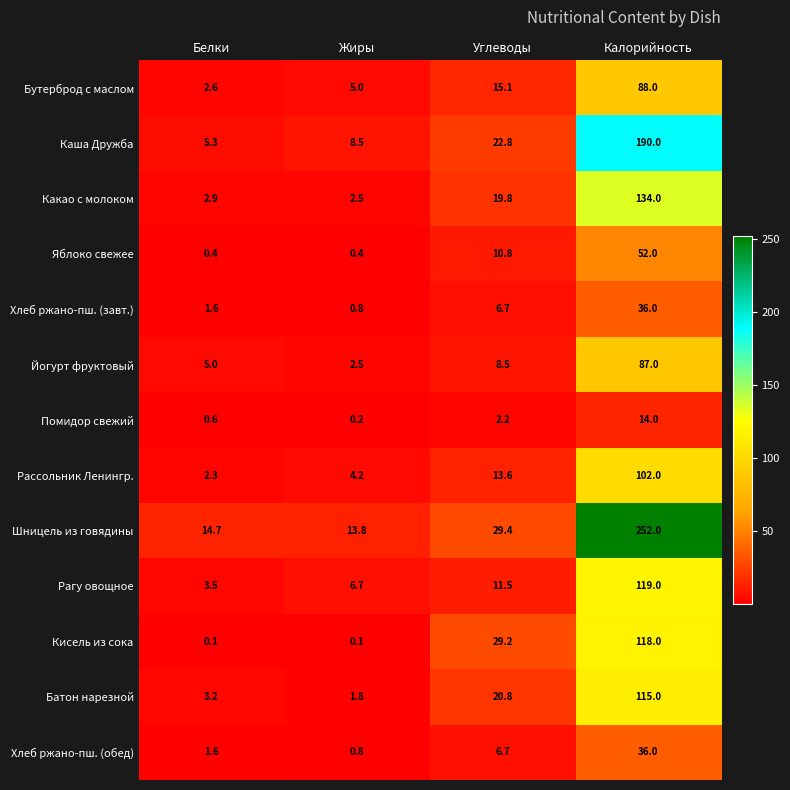

Read the Кисель из сока value at Углеводы.

29.2